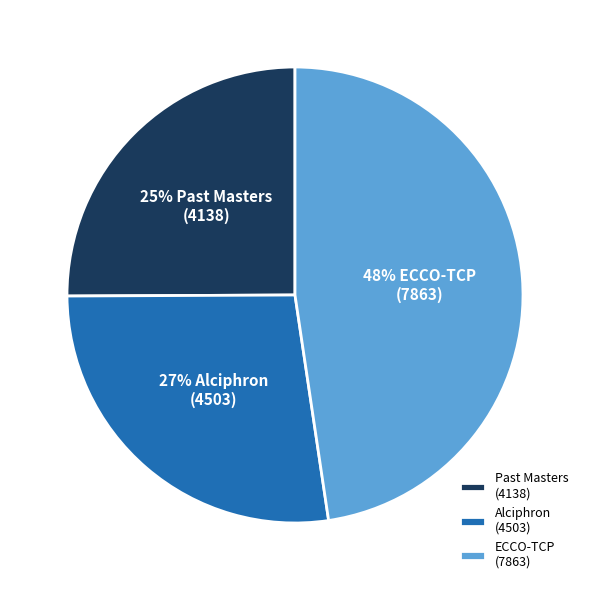

To the nearest percent, what percentage of the pie is Past Masters (4138)?

25%